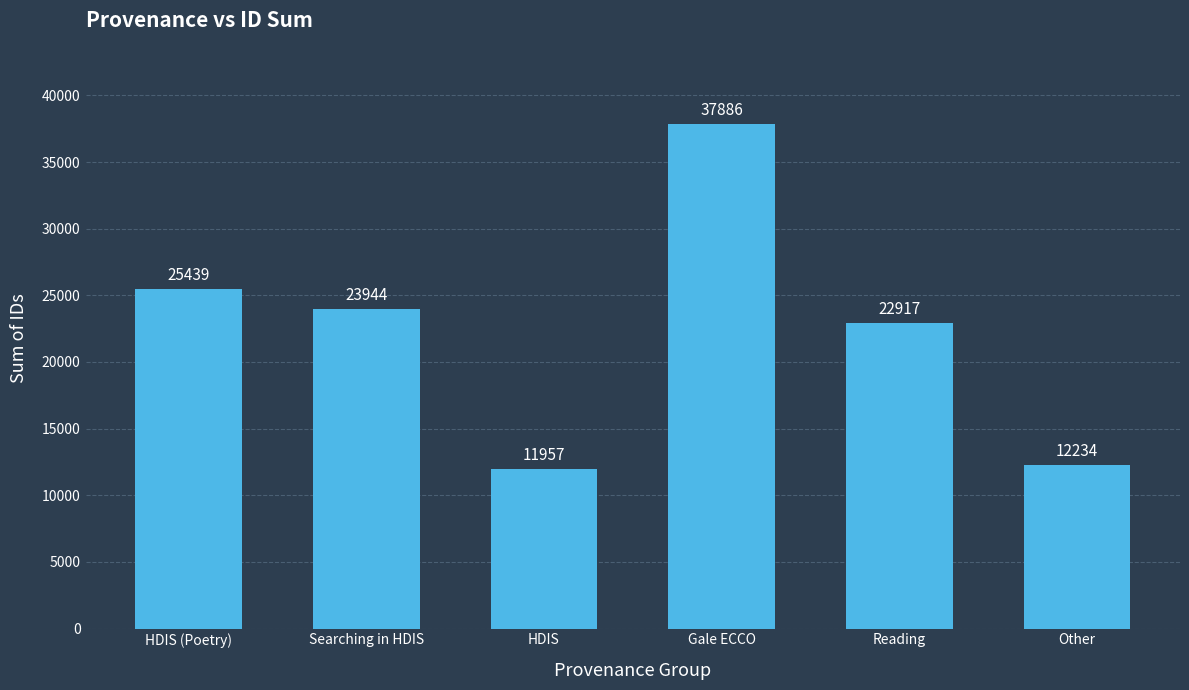

True or false: the data shows 36283 at HDIS (Poetry).

False